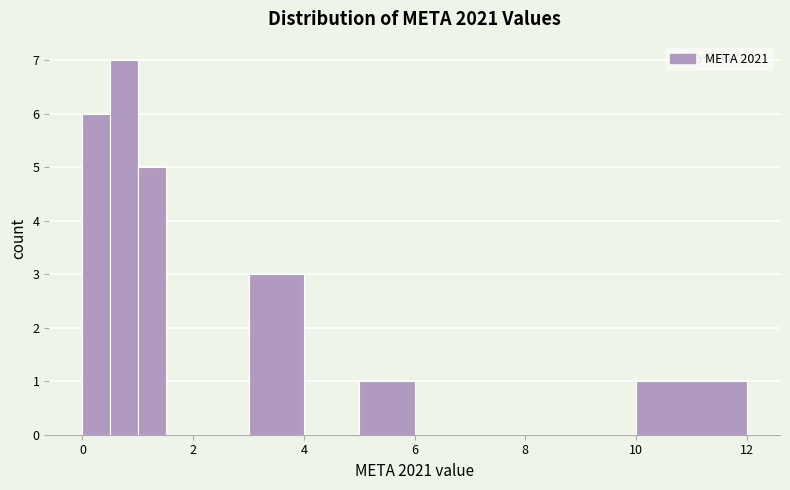

Around what value on the x-axis is the tallest bar? Give the approximate position of its centre, as read against the axis.

0.8